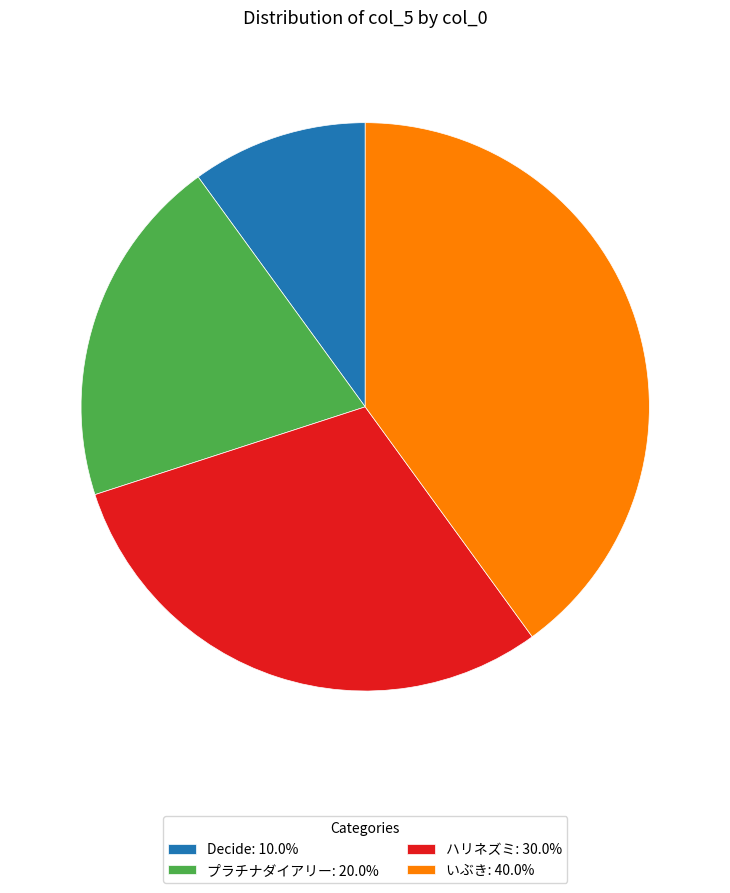

Is there any slice that represents more than half of the pie?

No